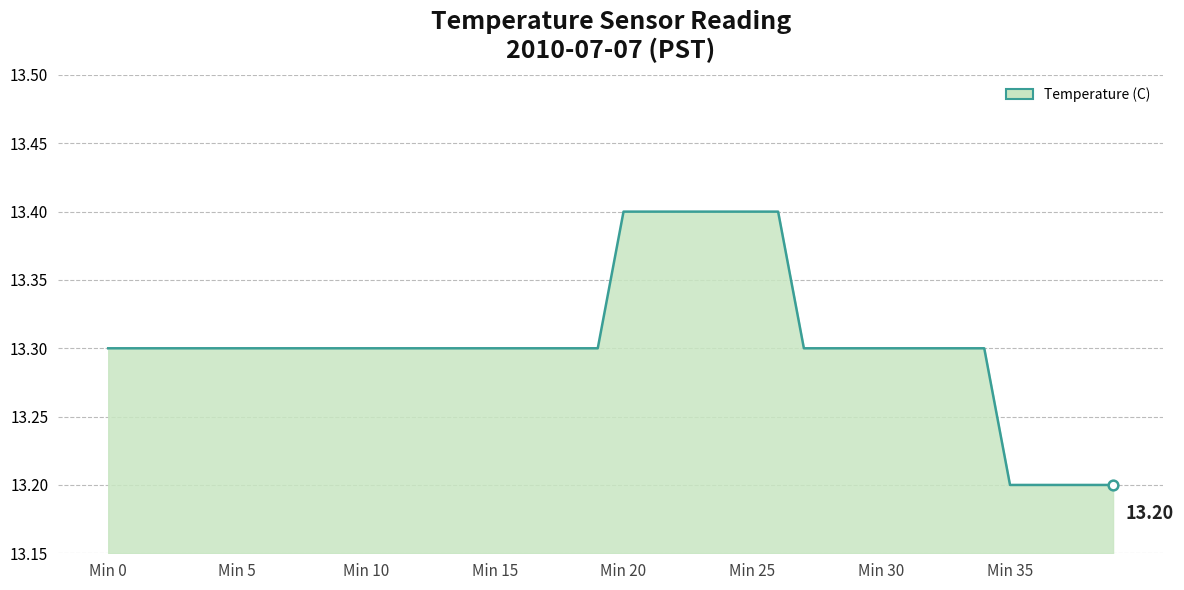

Does the chart have visible grid lines?

Yes